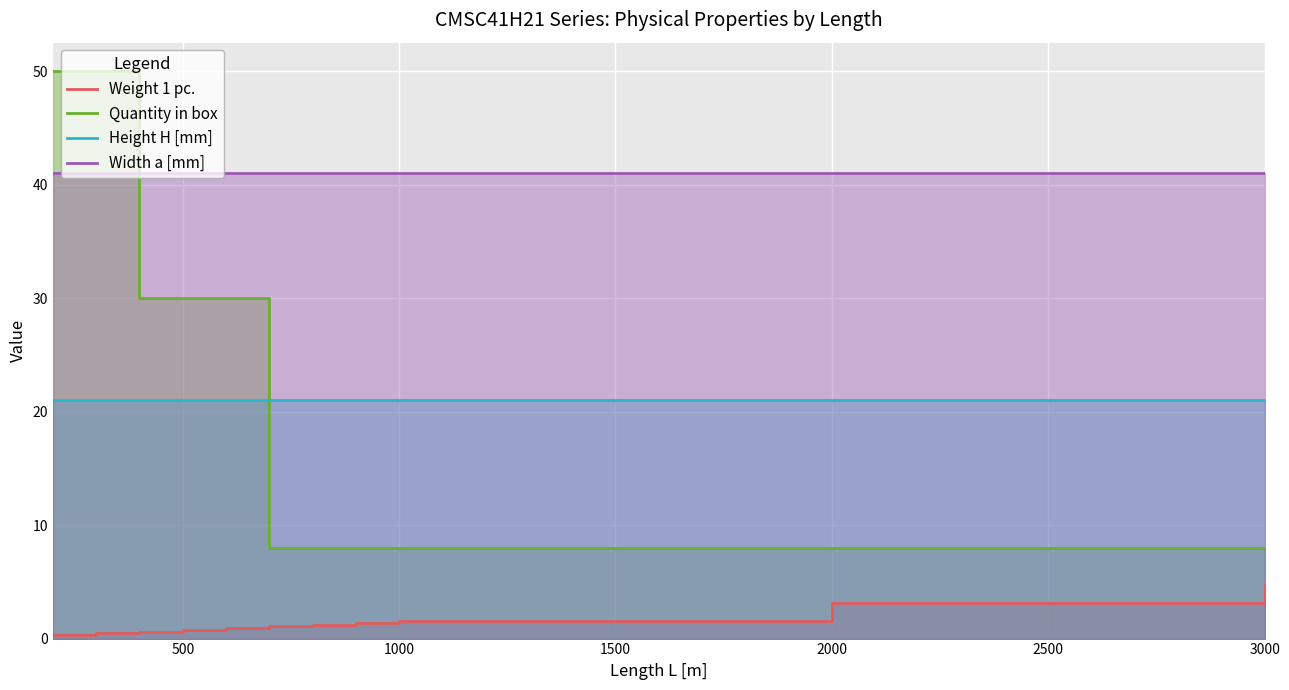

True or false: Weight 1 pc. and Quantity in box cross at least once.

False